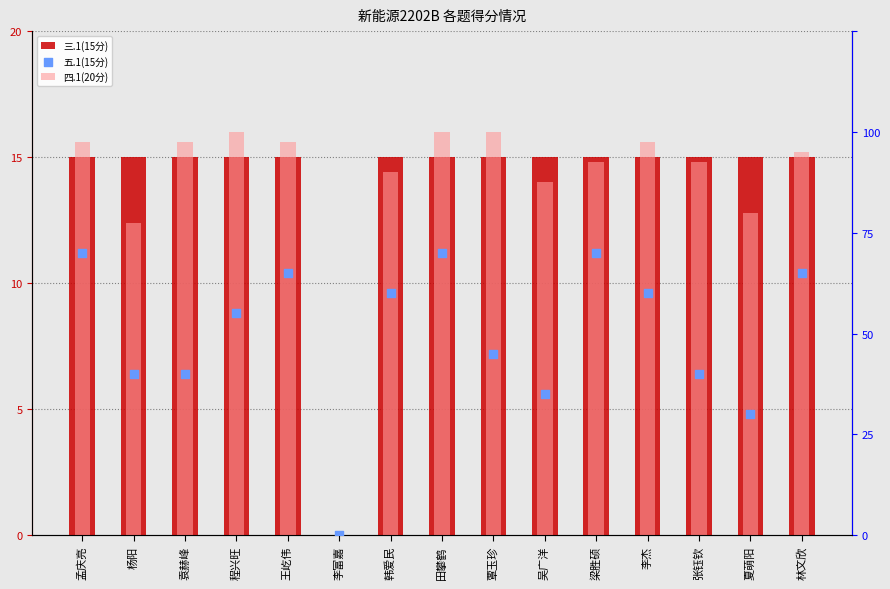

Which series reaches the minimum Y coordinate?

三.1(15分)